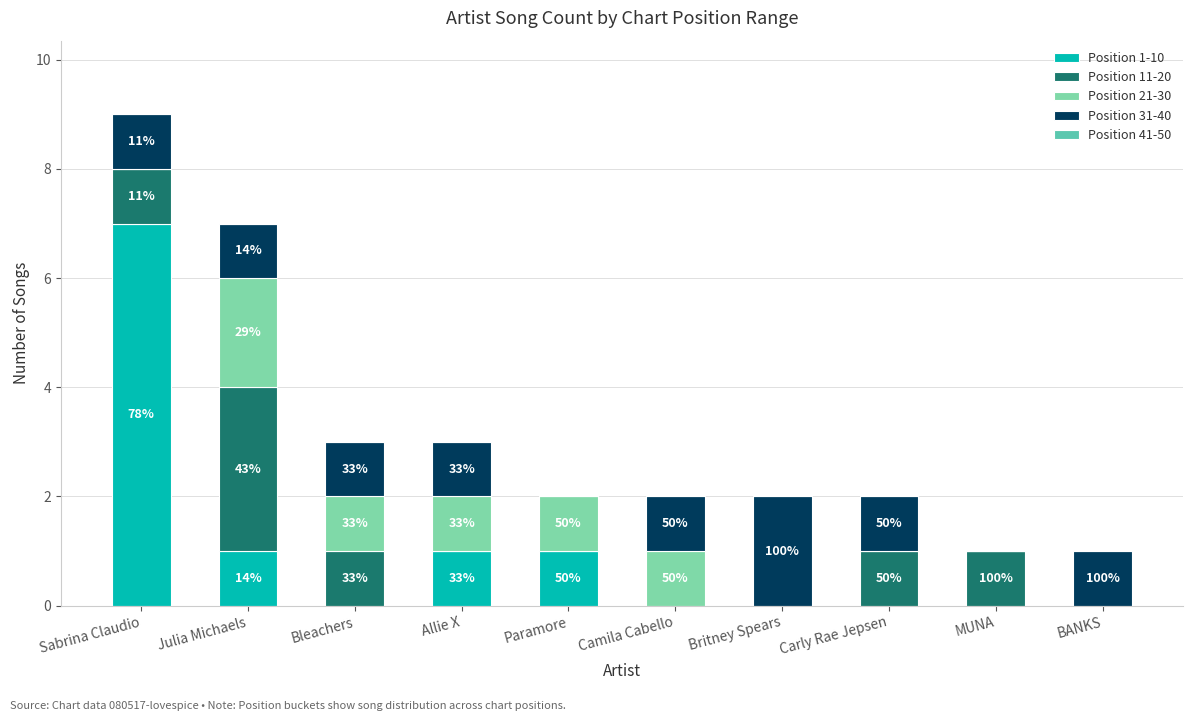

Which category has the highest value in the Position 1-10 series?

Sabrina Claudio